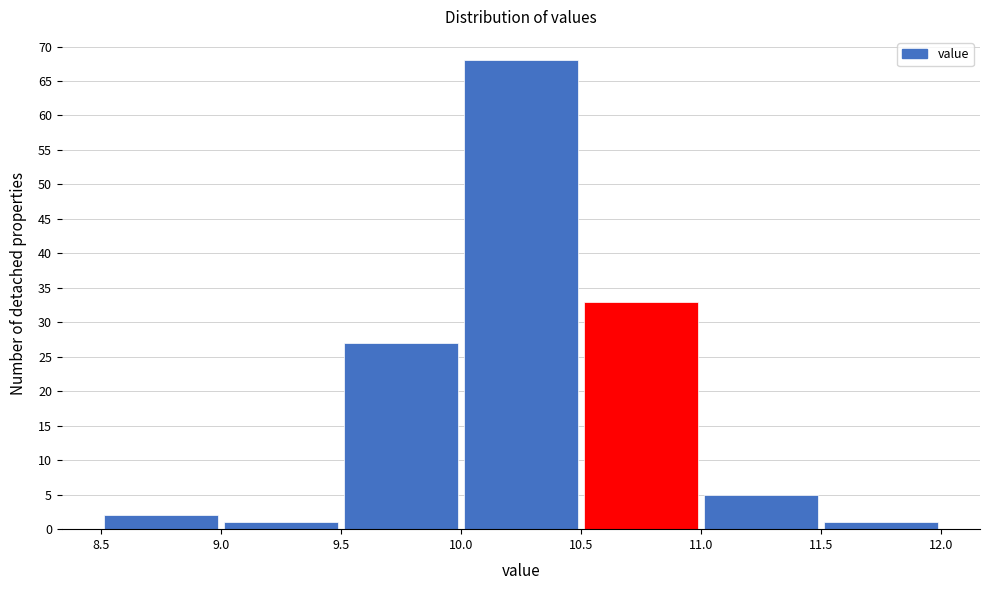

Reading left to right, list every bar in this chart as the range it spans on the x-axis followed by its height. The values are not printed on the chart, so give them approximately, as read against the axis.

8.5 to 9.0: 2
9.0 to 9.5: 1
9.5 to 10.0: 27
10.0 to 10.5: 68
10.5 to 11.0: 33
11.0 to 11.5: 5
11.5 to 12.0: 1